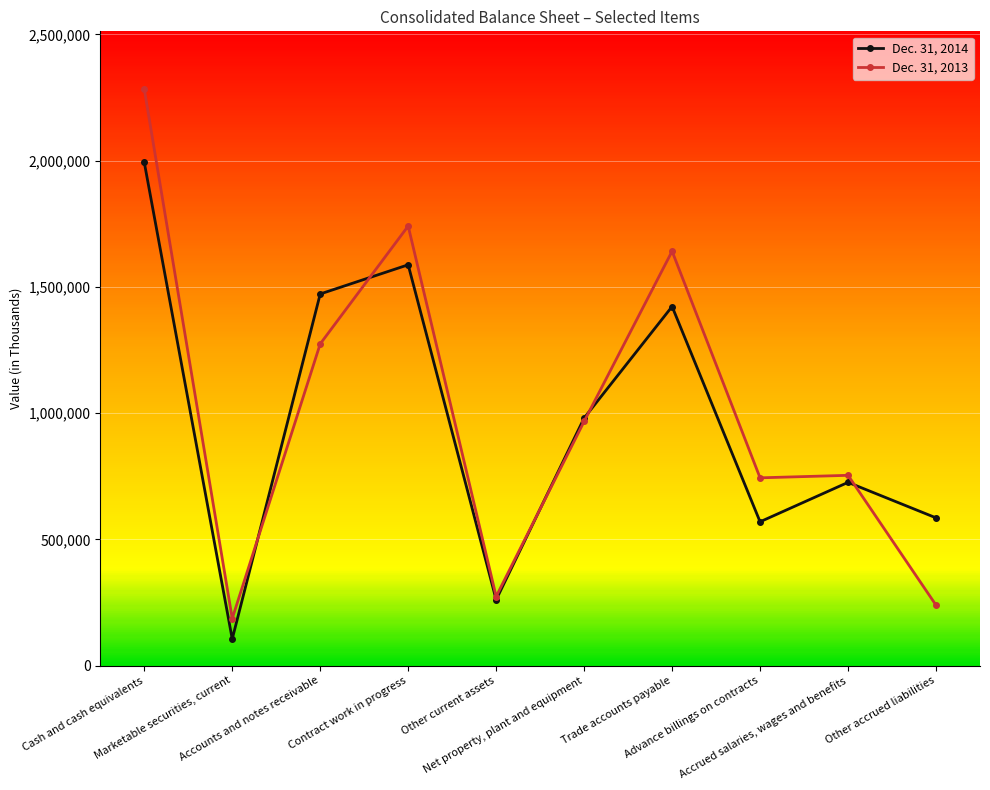

How many data points in Dec. 31, 2014 are less than 980263?

5